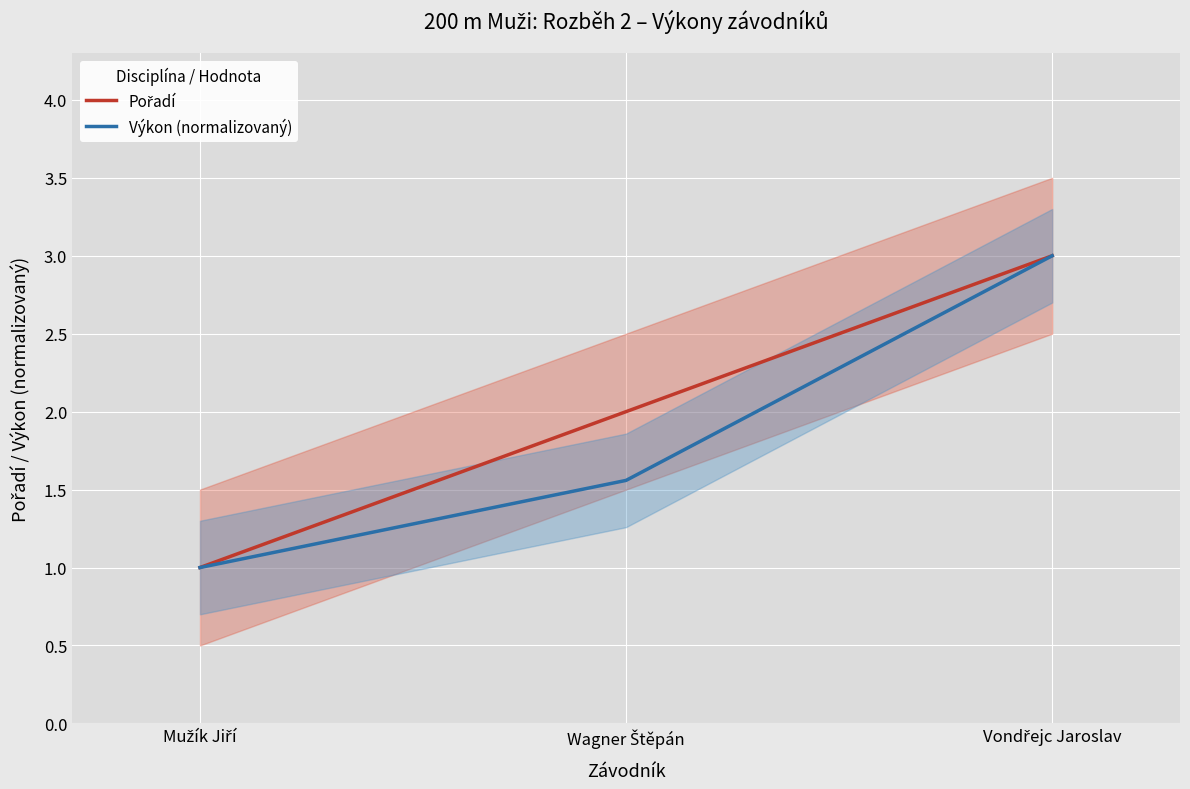

At which category does the chart reach its minimum across all series?

Mužík Jiří